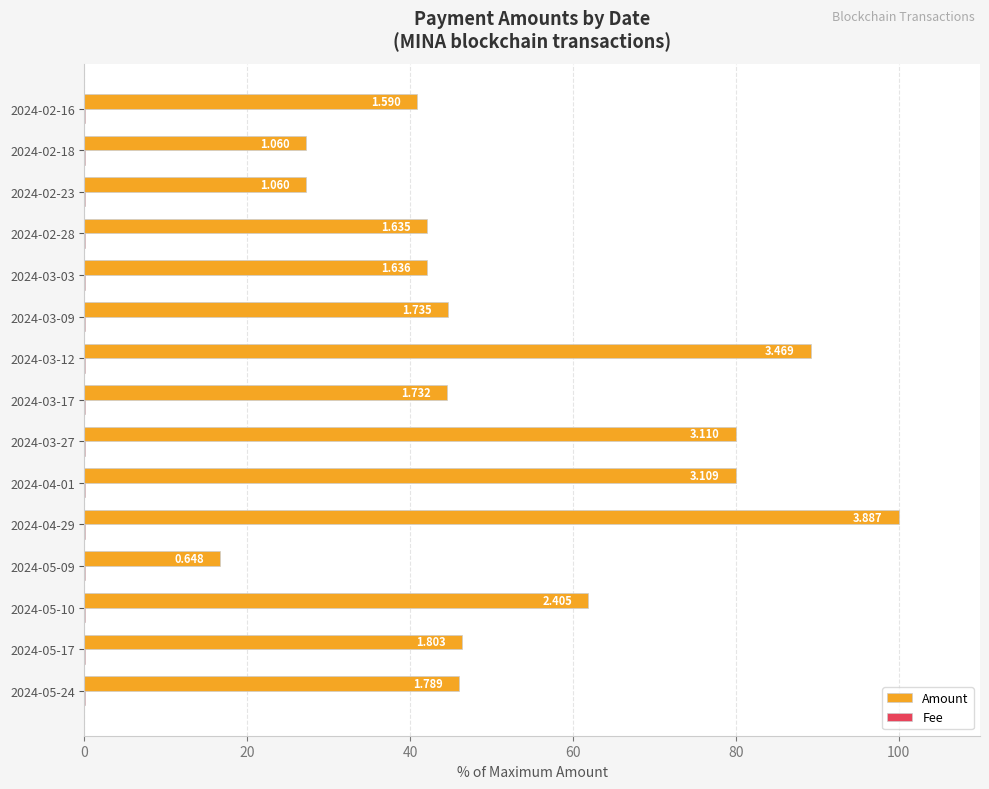

Reading left to right, transcribe all the data shown in this chart.

Amount: 46.0	46.4	61.9	16.7	100.0	80.0	80.0	44.6	89.3	44.6	42.1	42.1	27.3	27.3	40.9
Fee: 0.3	0.3	0.3	0.3	0.3	0.3	0.3	0.3	0.3	0.3	0.3	0.3	0.3	0.3	0.3